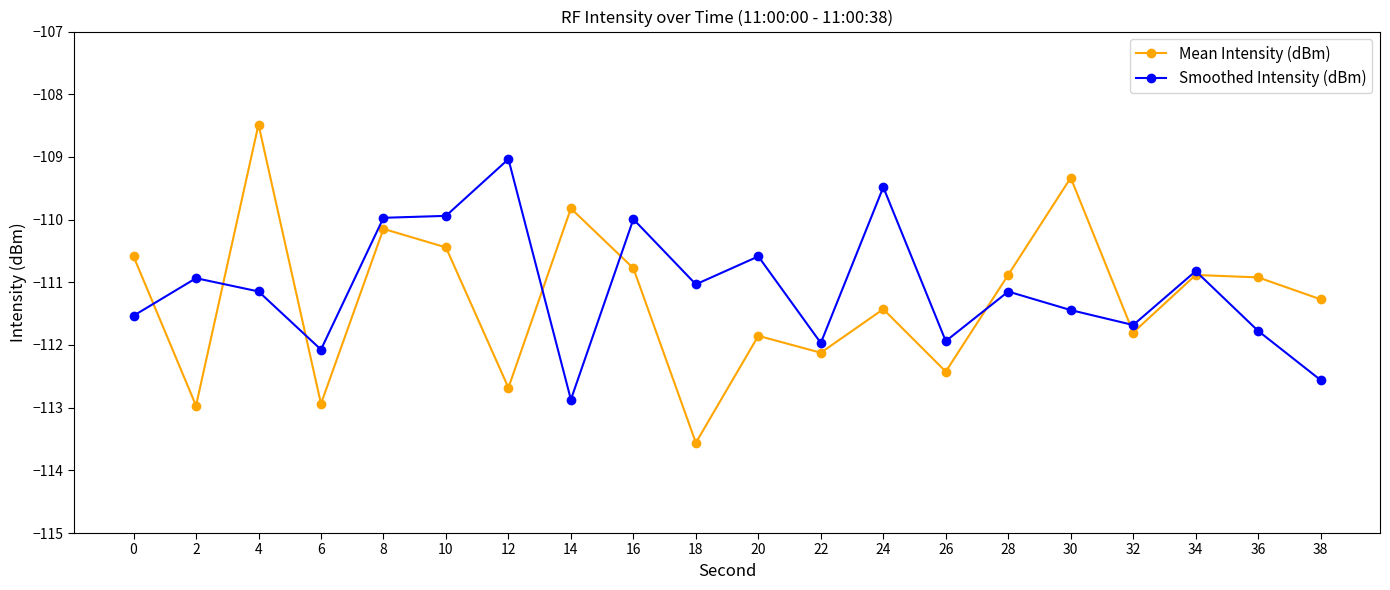

Count the number of data series in this chart.

2